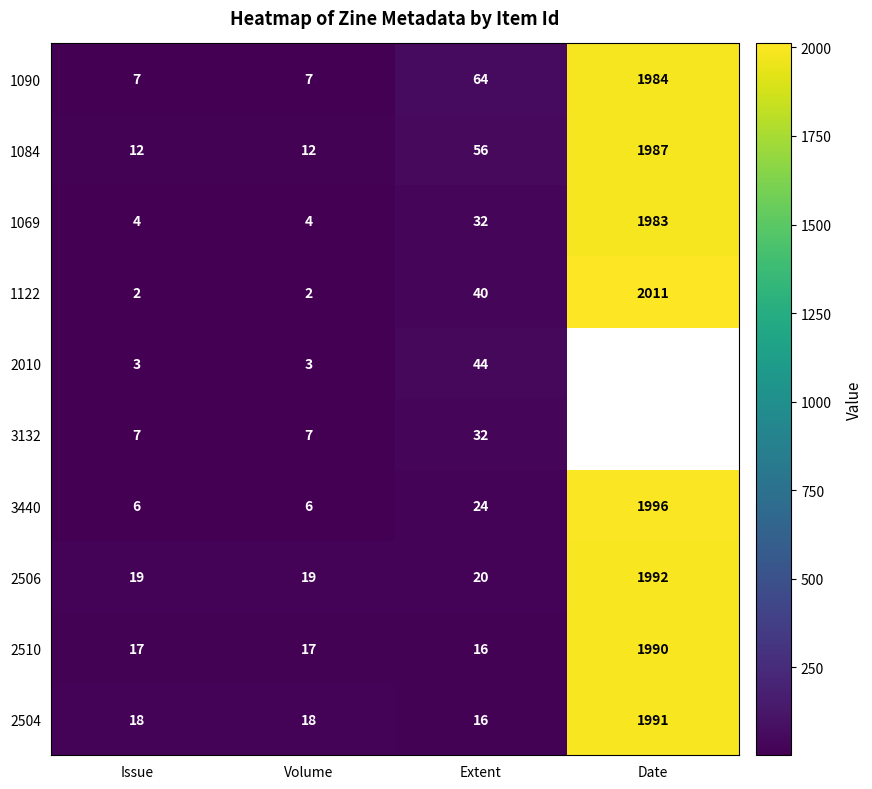

What is the spread (max minus min) of values at Volume?

17